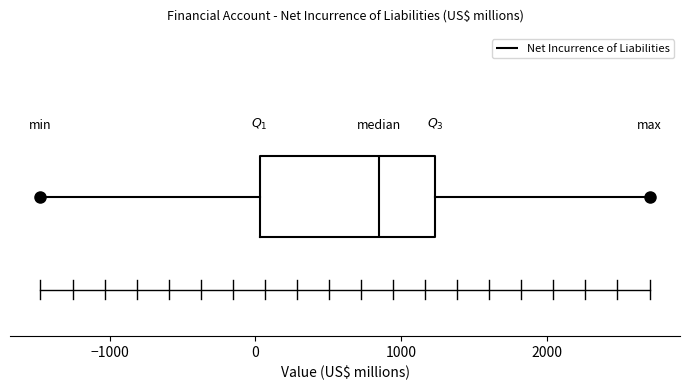

Transcribe this box plot: give where the median line is, the range the box spans, and where the two whiskers end, as read against the x-axis. The values are not printed on the chart, so give them approximately, as read against the axis.

median 900, box 0 to 1200, whiskers -1500 to 2700